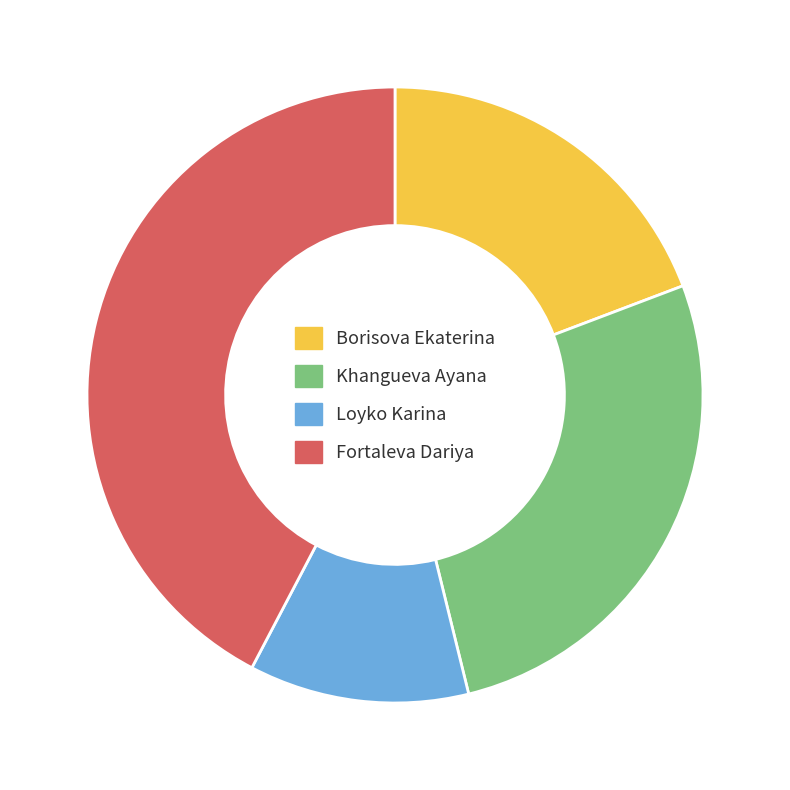

What is the smallest slice in the pie chart?

Loyko Karina